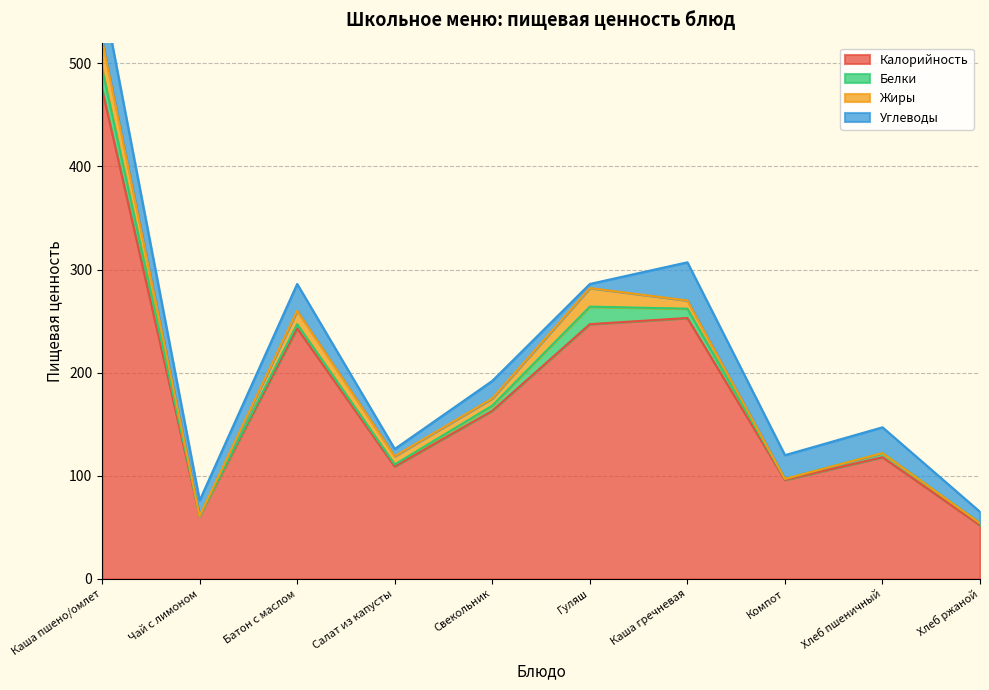

What is the approximate value of Калорийность at Каша гречневая?

253